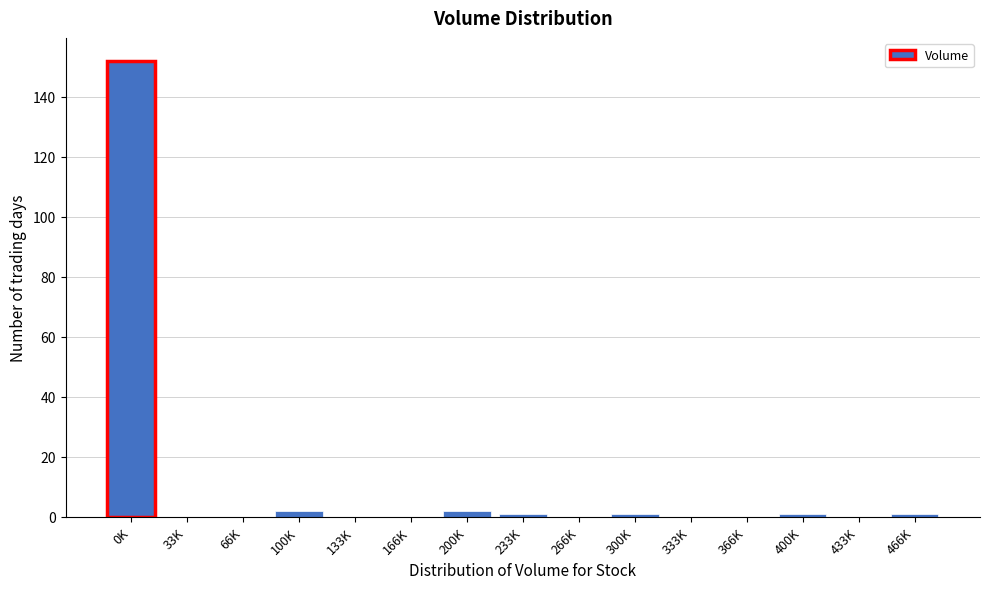

Reading right to left, extract all data points from this chart.

466K=1	433K=0	400K=1	366K=0	333K=0	300K=1	266K=0	233K=1	200K=2	166K=0	133K=0	100K=2	66K=0	33K=0	0K=152